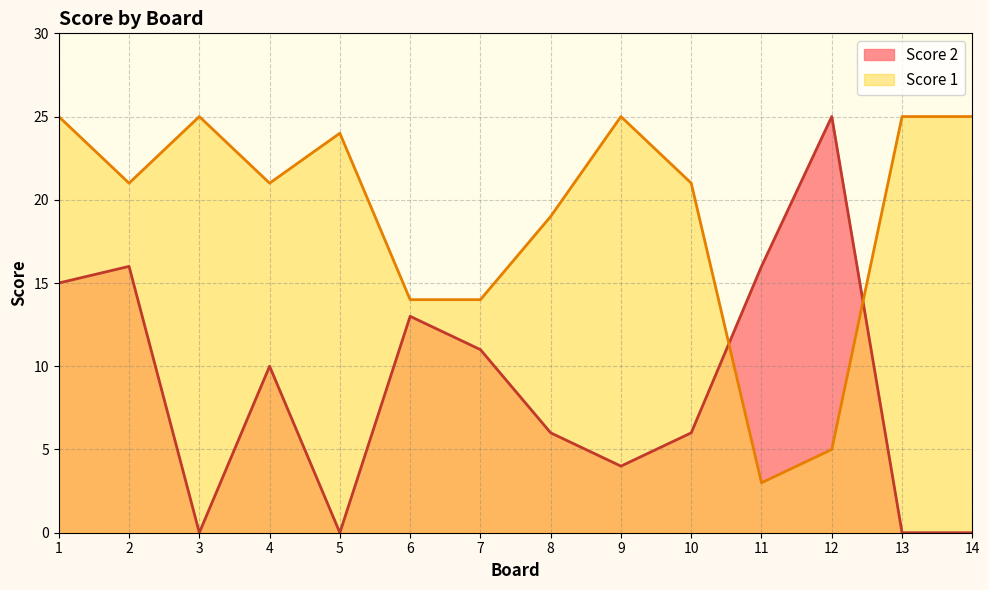

At how many categories does at least one series exceed 13?

14